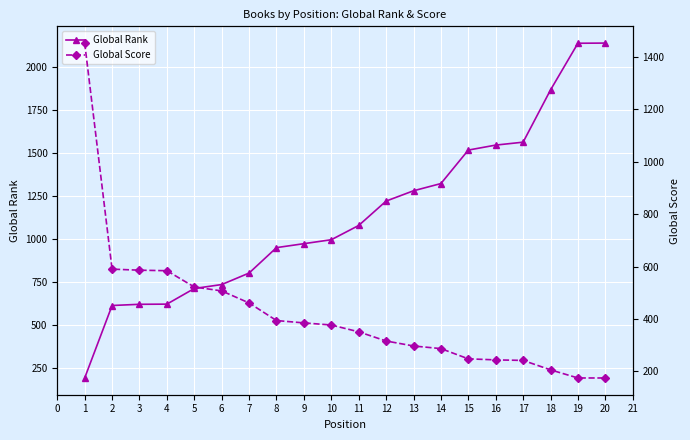

How many lines are shown in the chart?

2